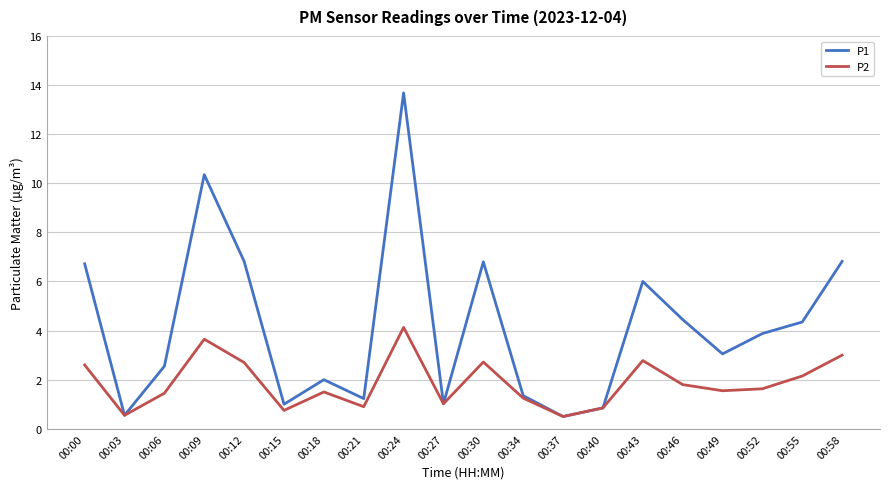

List the series in order of their overall mean, lowest first.

P2, P1